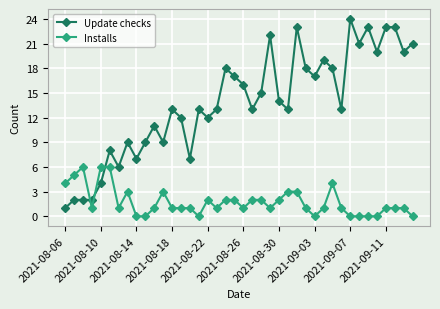

True or false: Update checks has more than 0 interior local peaks.

True